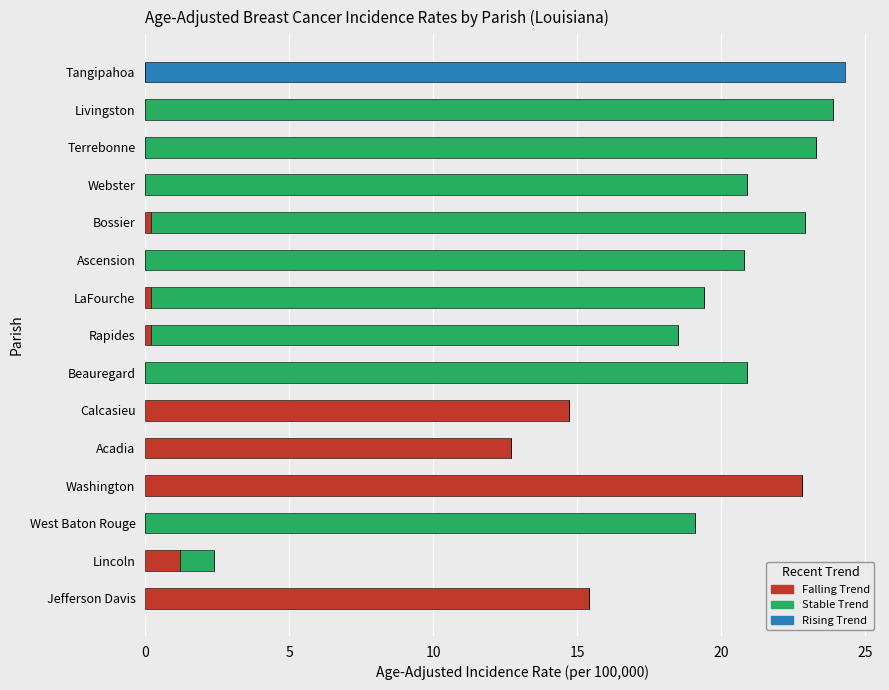

What is the total value across all series at Terrebonne?

23.3